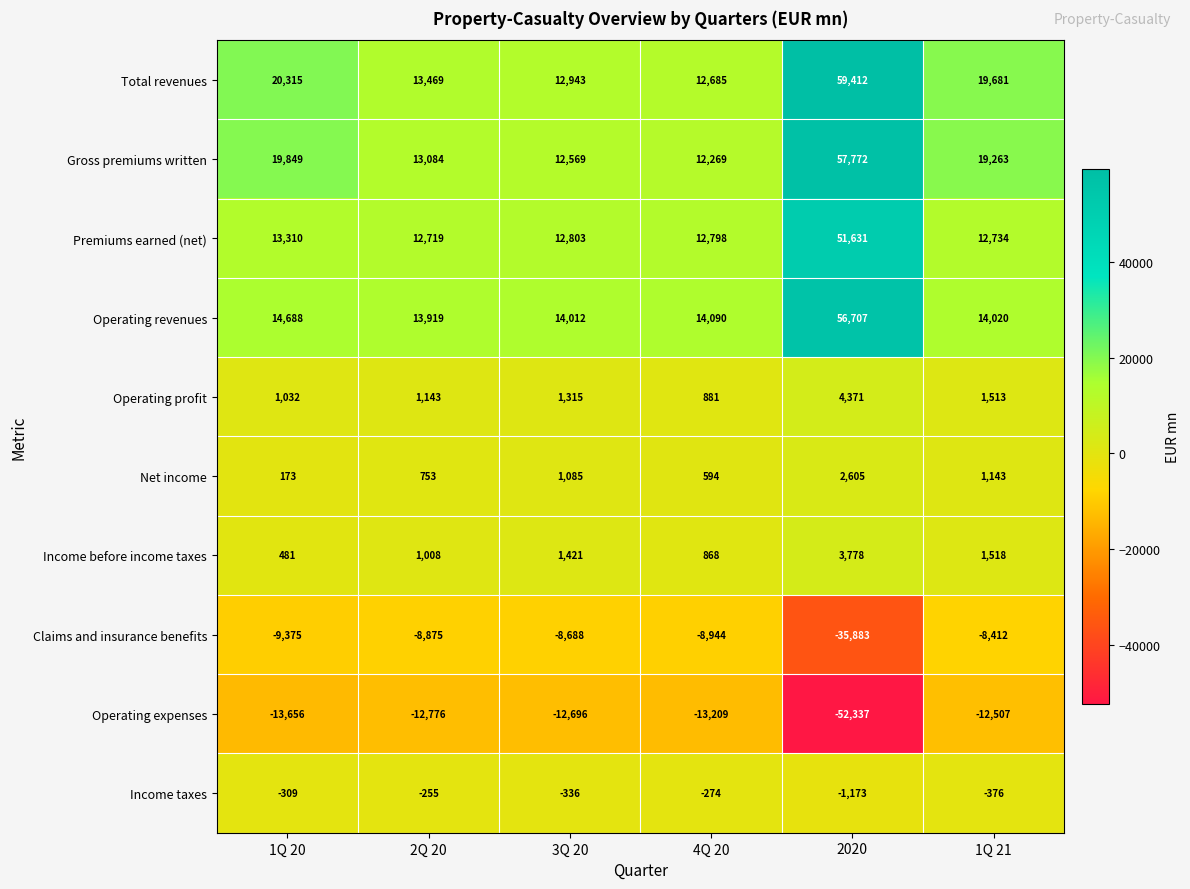

At which category does the chart reach its minimum across all series?

2020